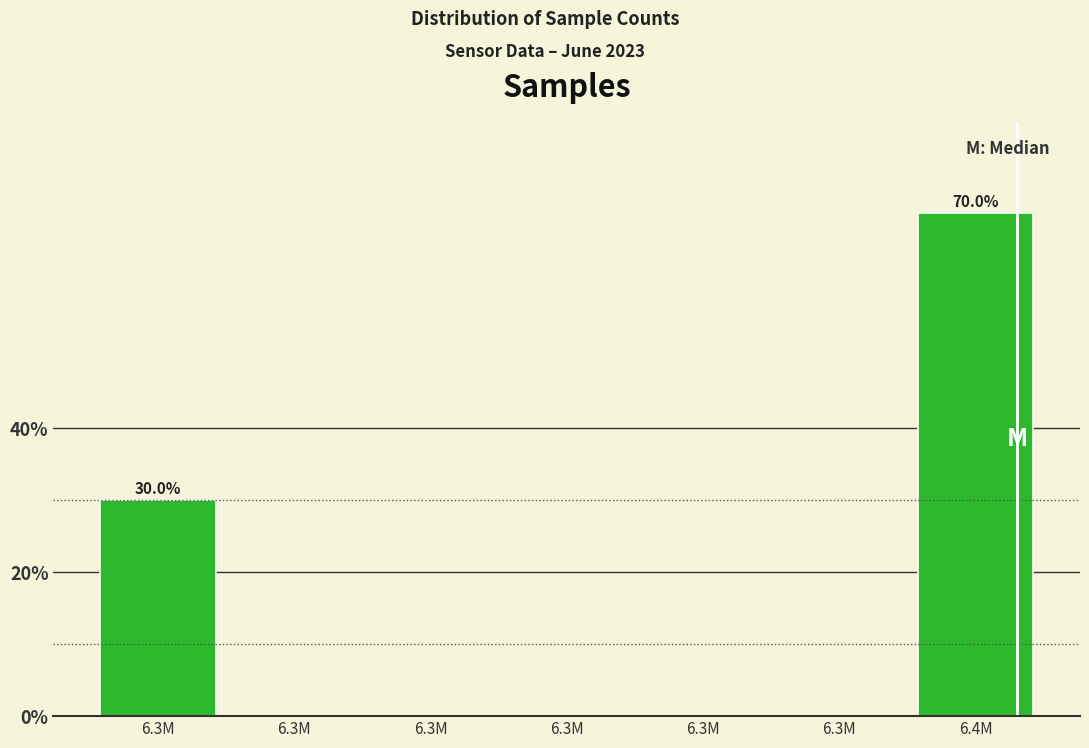

How many distinct data groups are displayed?

1